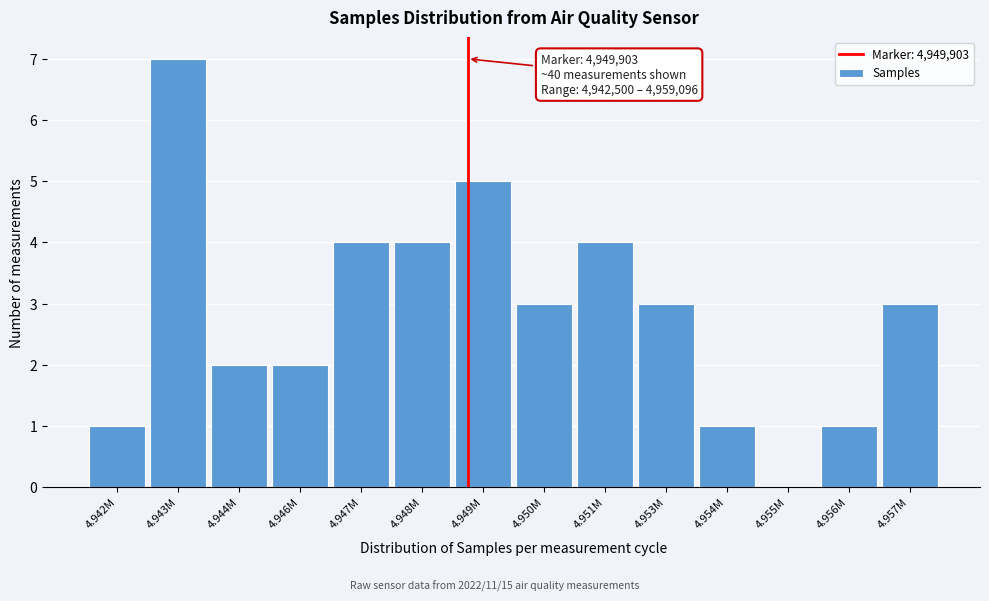

Reading left to right, transcribe all the data shown in this chart.

4.942M=1	4.943M=7	4.944M=2	4.946M=2	4.947M=4	4.948M=4	4.949M=5	4.950M=3	4.951M=4	4.953M=3	4.954M=1	4.955M=0	4.956M=1	4.957M=3